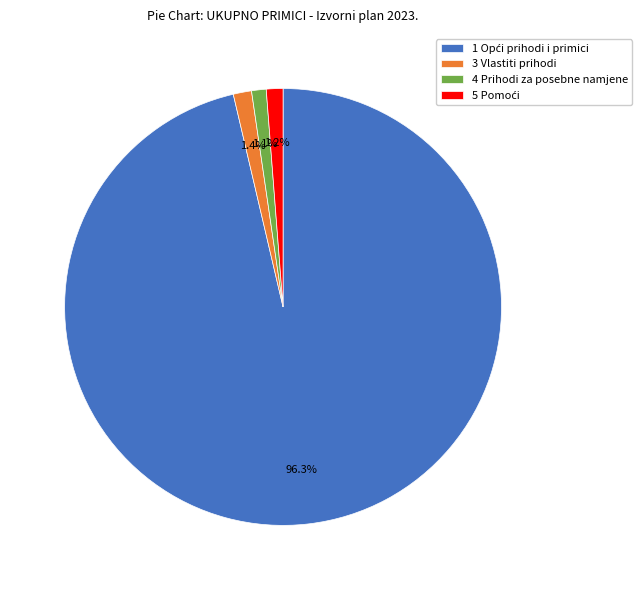

To the nearest percent, what is the difference between the largest and smallest slice percentages?

95%